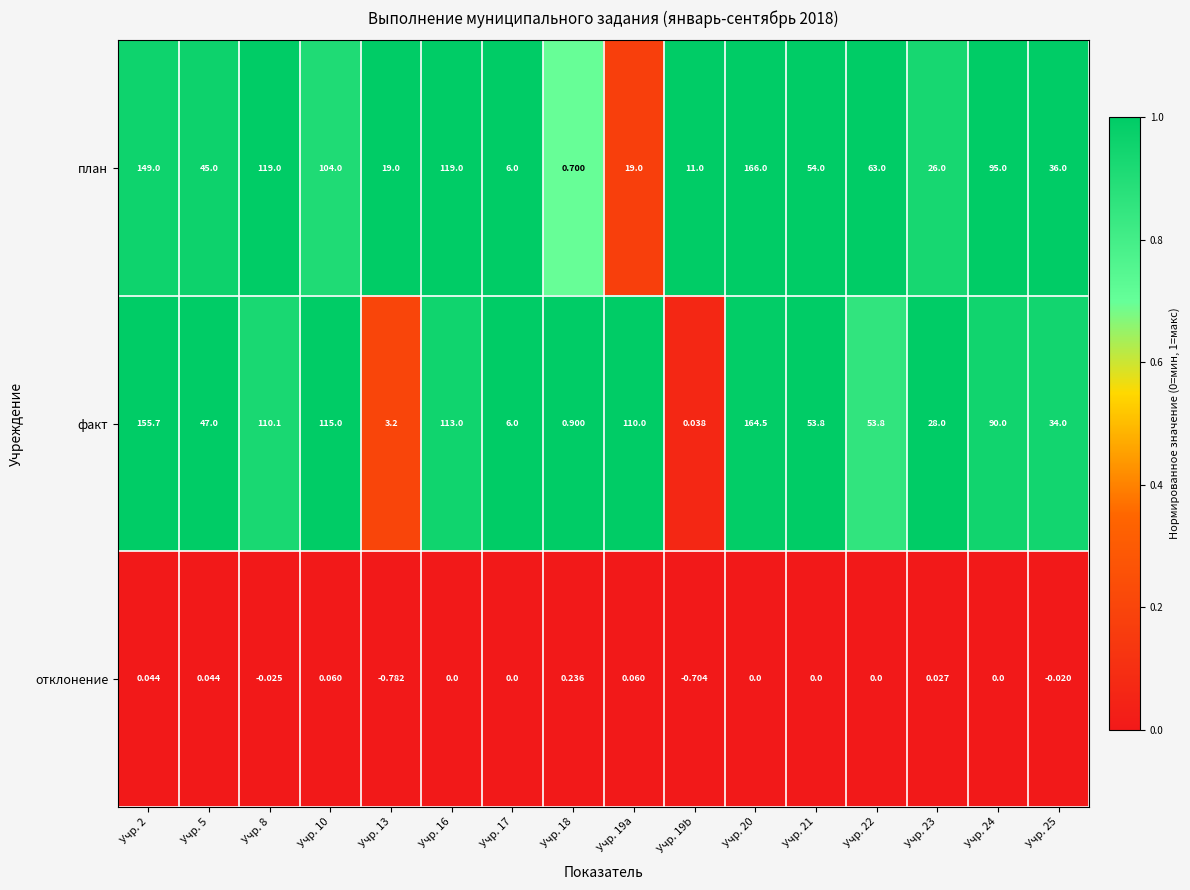

At which category is the sum across all series the highest?

Учр. 20